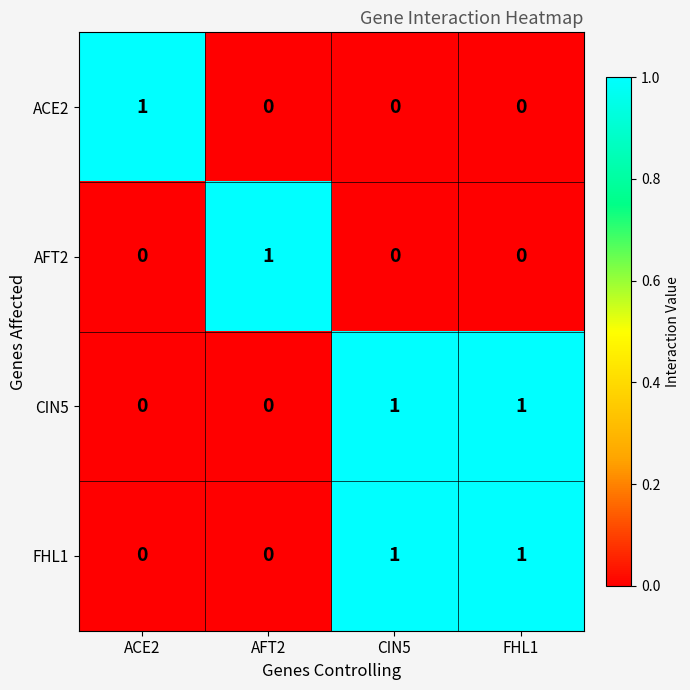

Reading left to right, what are all the values shown in this chart?

ACE2: ACE2=1	AFT2=0	CIN5=0	FHL1=0
AFT2: ACE2=0	AFT2=1	CIN5=0	FHL1=0
CIN5: ACE2=0	AFT2=0	CIN5=1	FHL1=1
FHL1: ACE2=0	AFT2=0	CIN5=1	FHL1=1